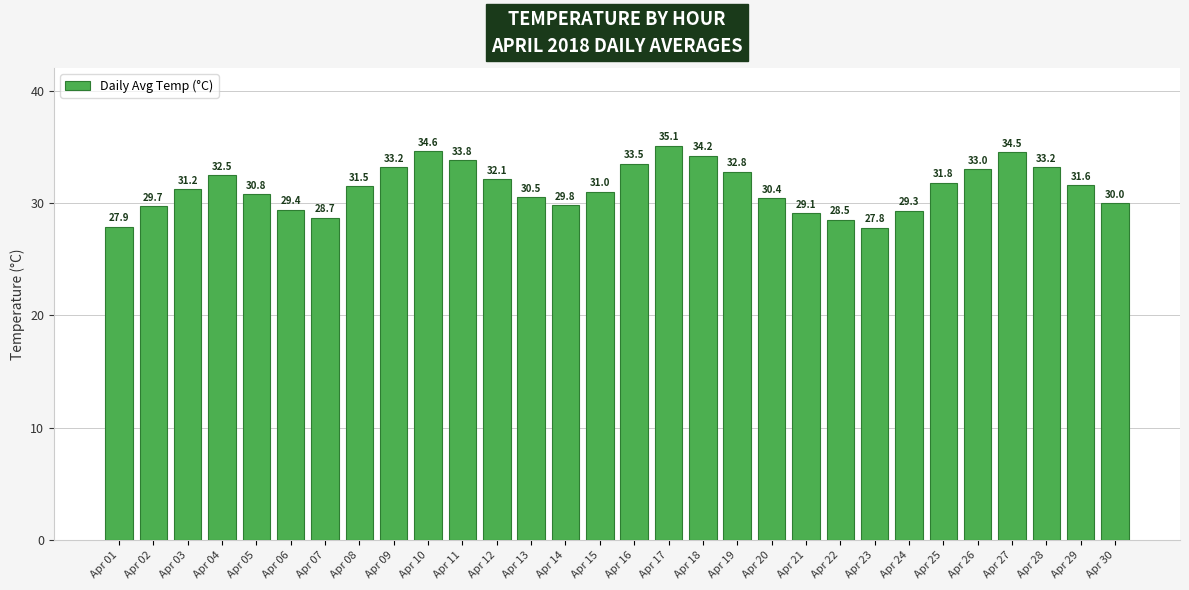

What is the average value?

31.4